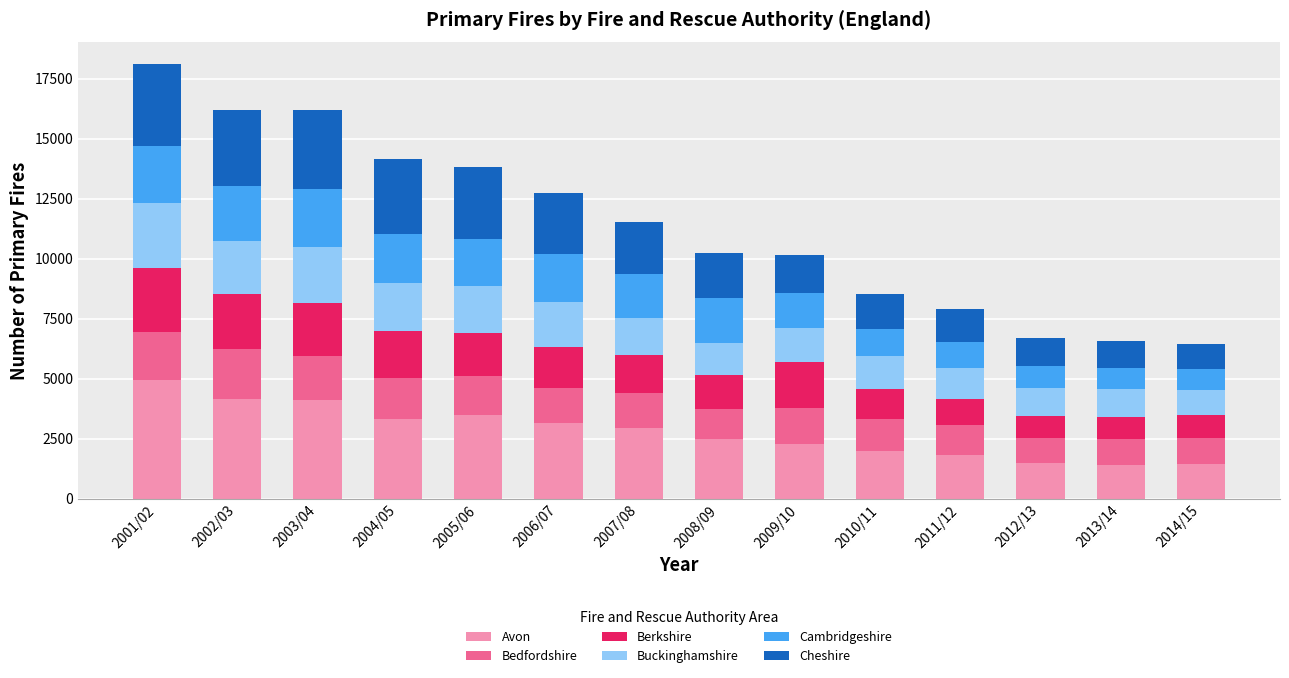

What is the highest value of the Avon series?

4936